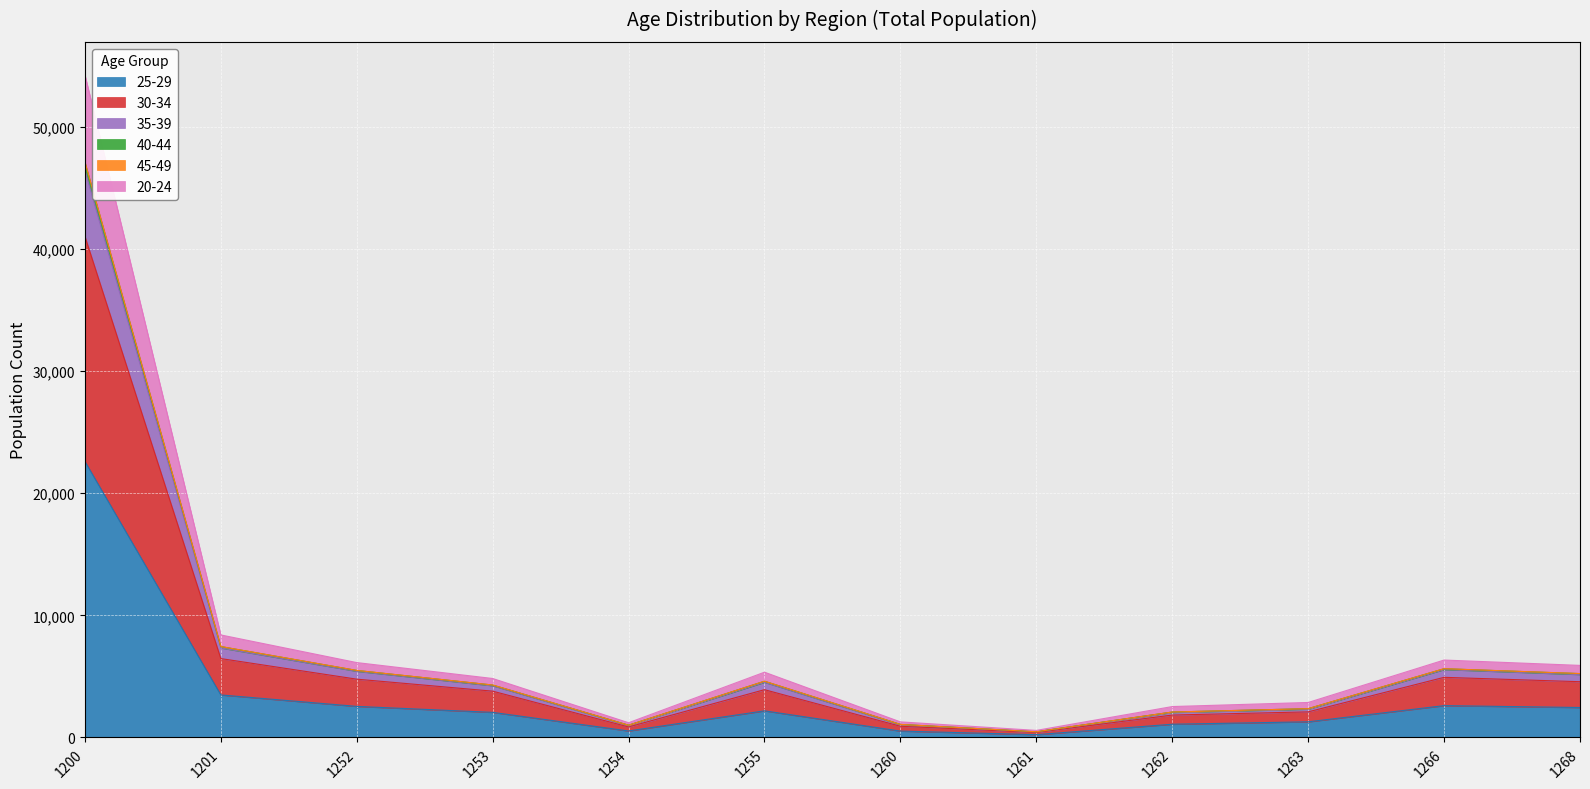

Is it true that 25-29 equals 532 at 1254?

True